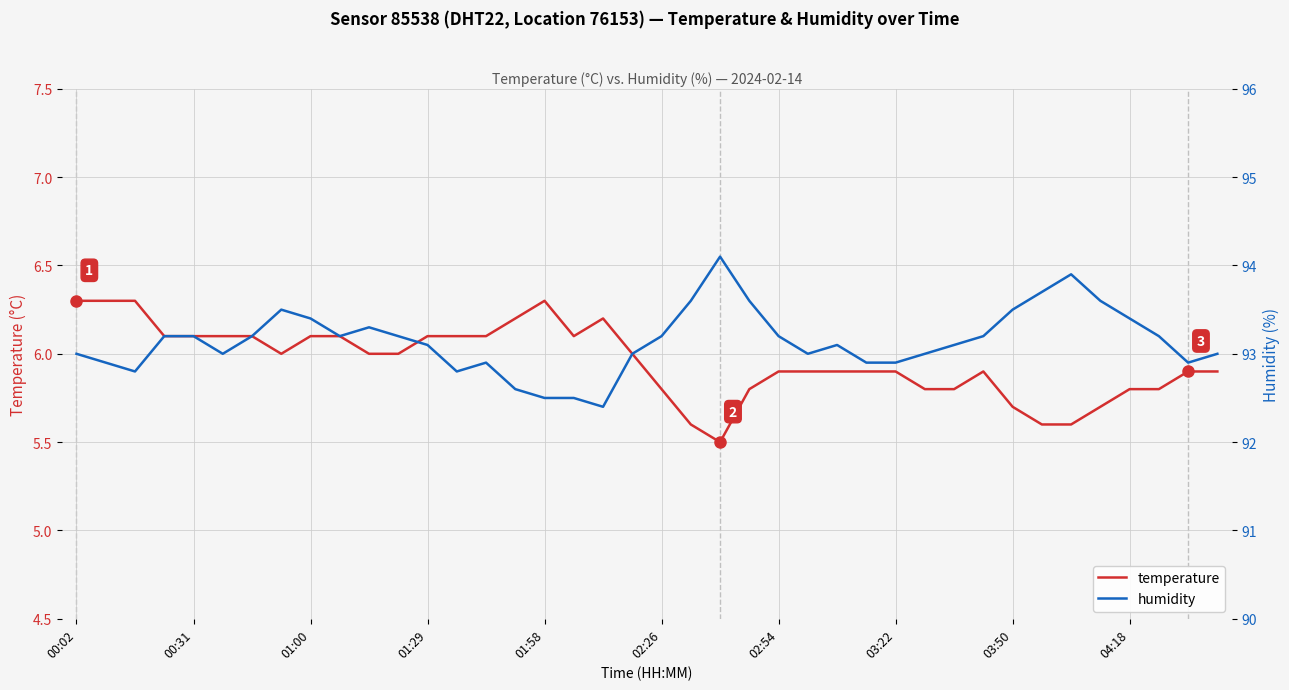

Which series has the largest total across all categories?

humidity